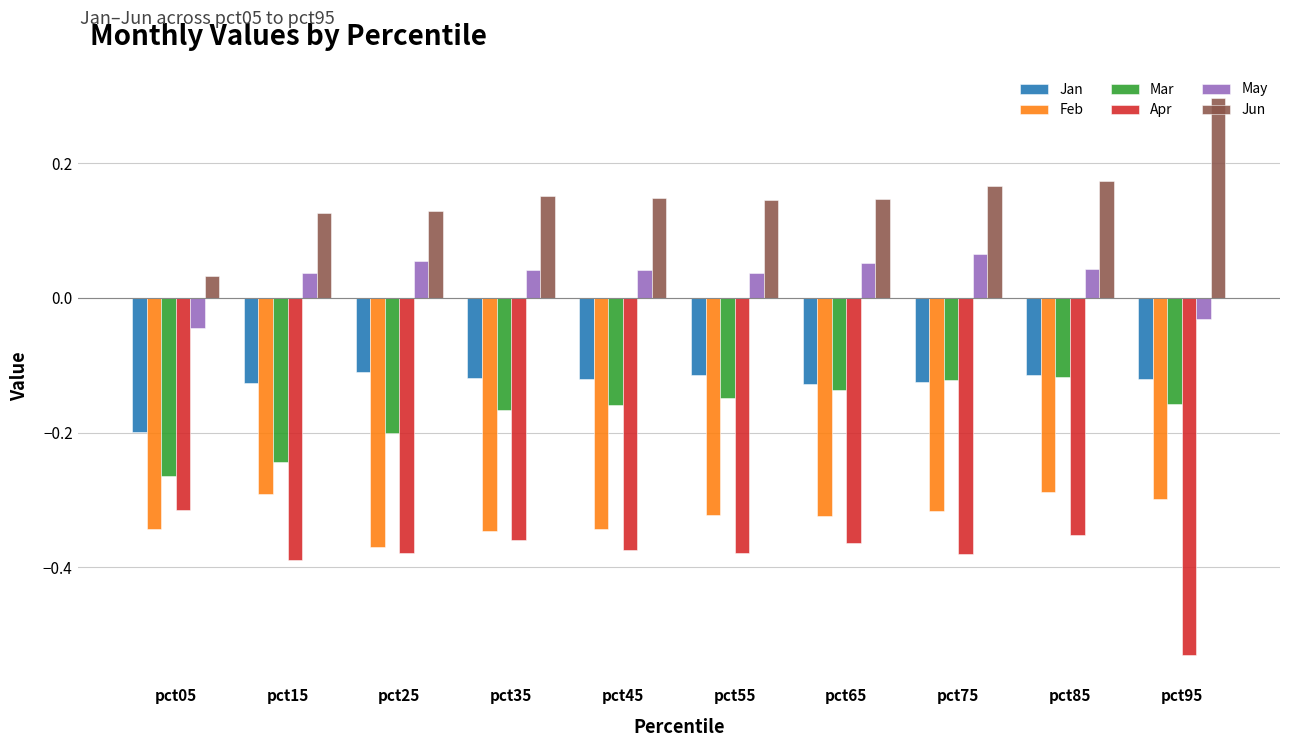

What is the sum of the Apr values at pct55 and pct35?

-0.7